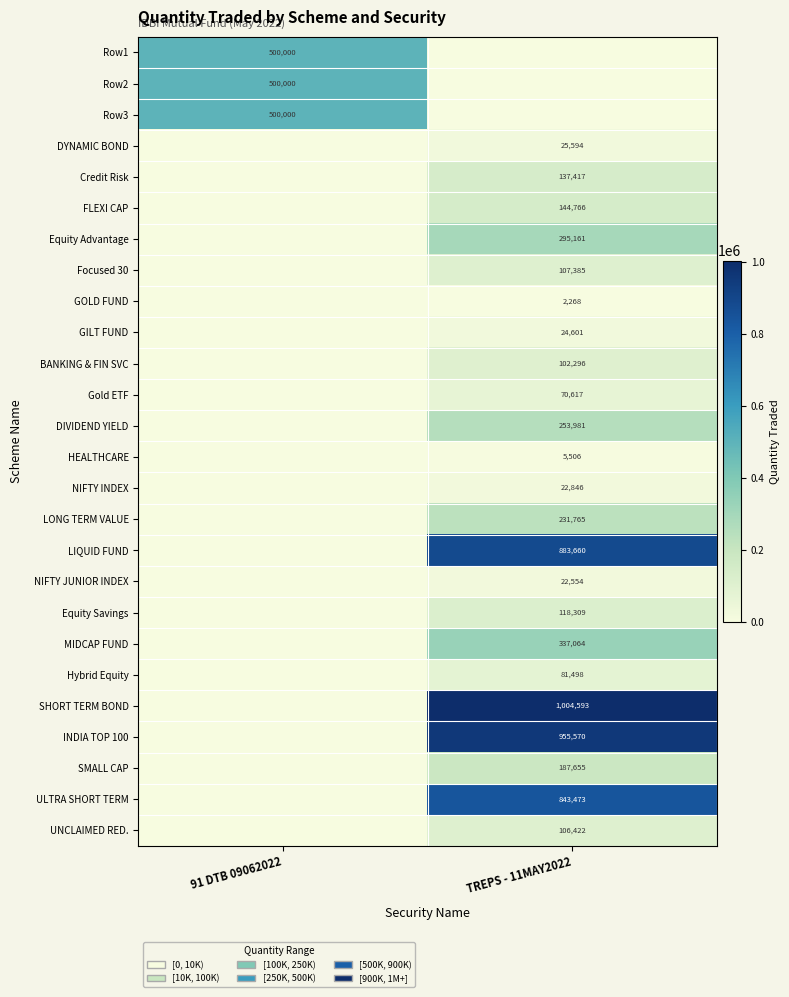

The value of Focused 30 at TREPS - 11MAY2022 is 162504. True or false?

False